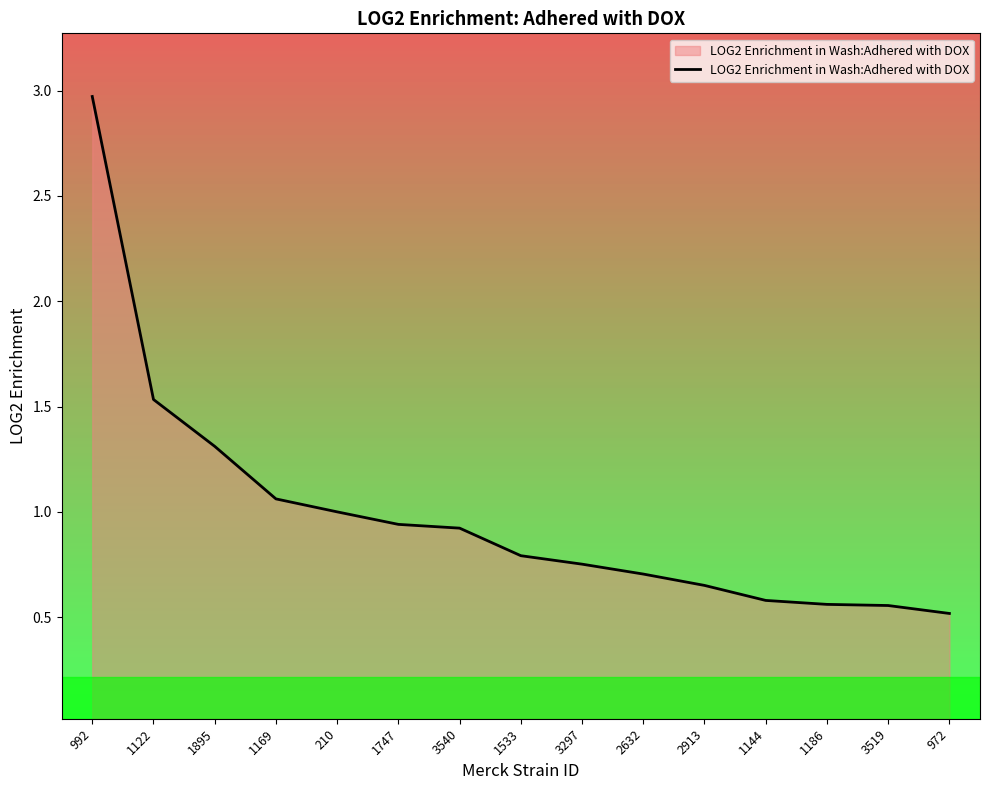

Is it true that the value at 3519 is 0.6?

True